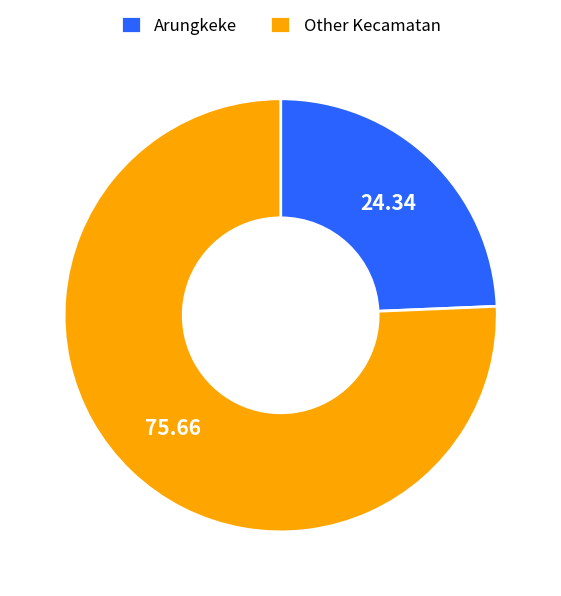

What is the ratio of the value at Arungkeke to the value at Other Kecamatan?

0.3